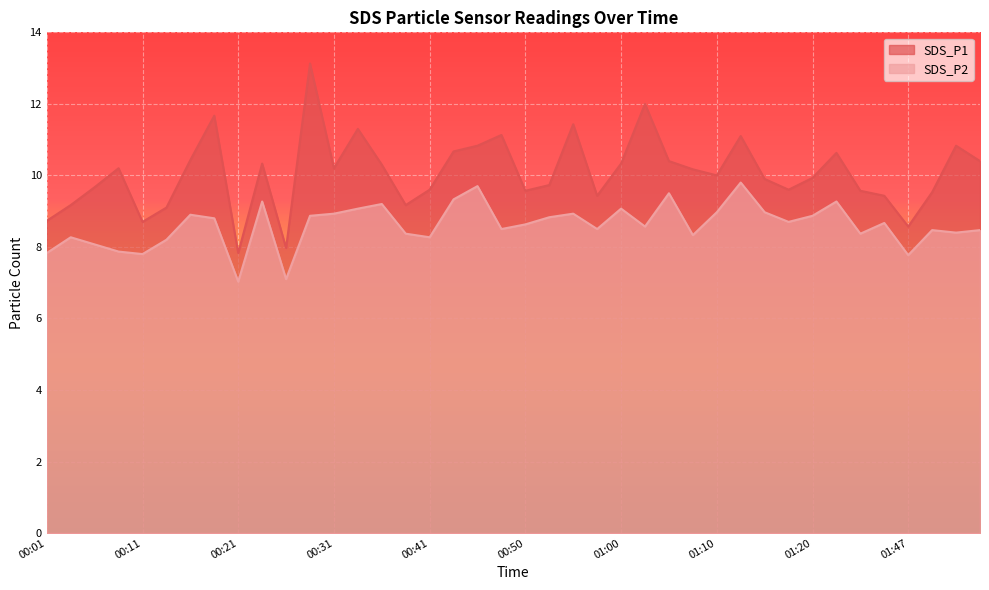

What is the sum of all SDS_P2 values?

344.5